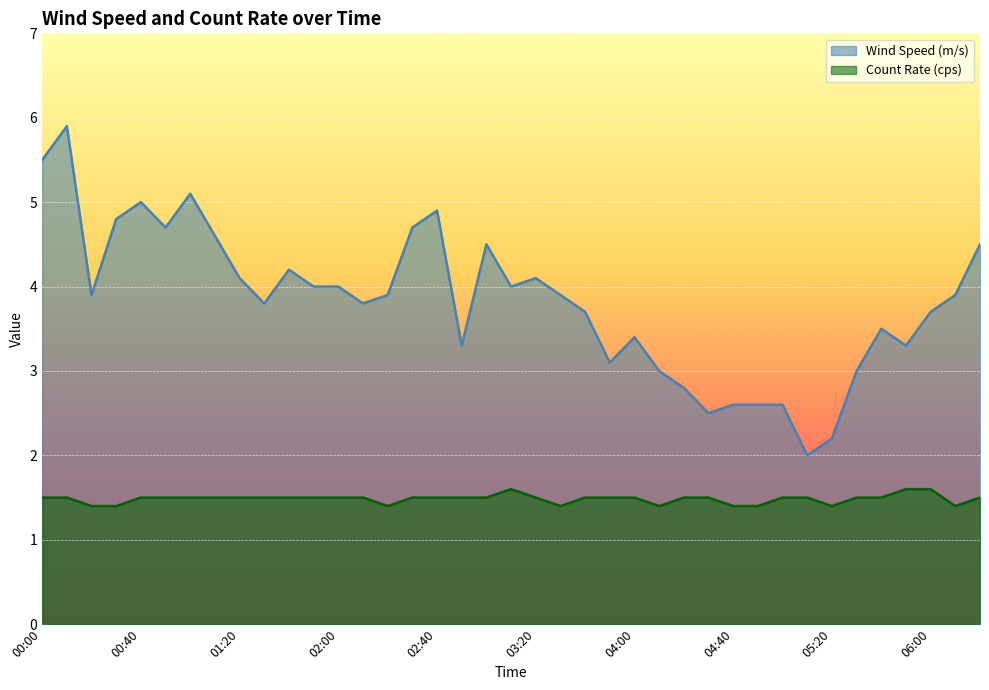

List the labels in order of Count Rate (cps) value, smallest first.

00:20, 00:30, 02:20, 03:30, 04:10, 04:40, 04:50, 05:20, 06:10, 00:00, 00:10, 00:40, 00:50, 01:00, 01:10, 01:20, 01:30, 01:40, 01:50, 02:00, 02:10, 02:30, 02:40, 02:50, 03:00, 03:20, 03:40, 03:50, 04:00, 04:20, 04:30, 05:00, 05:10, 05:30, 05:40, 06:20, 03:10, 05:50, 06:00